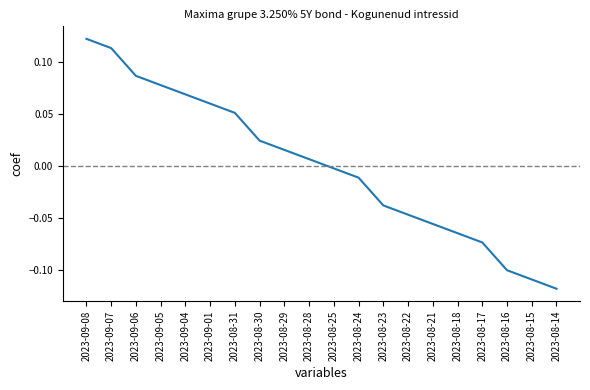

Which label corresponds to the largest value in the chart?

2023-09-08